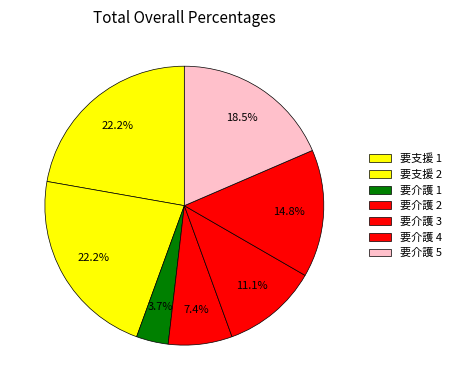

How many slices are in this pie chart?

7